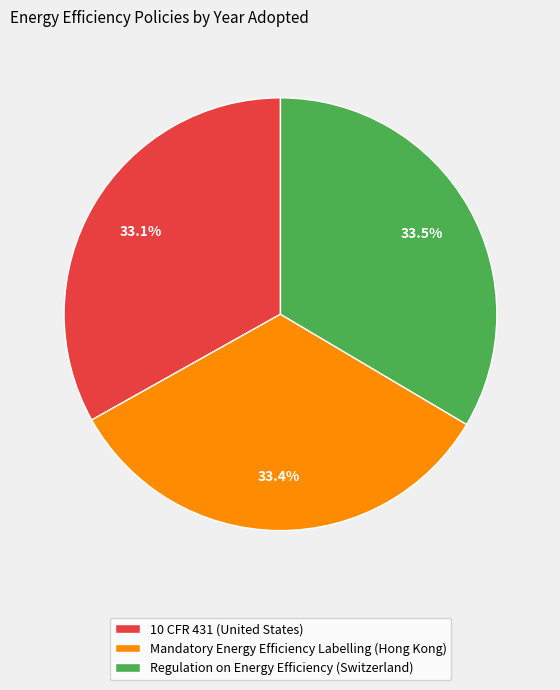

What percentage do Mandatory Energy Efficiency Labelling (Hong Kong) and Regulation on Energy Efficiency (Switzerland) together represent?

66.9%